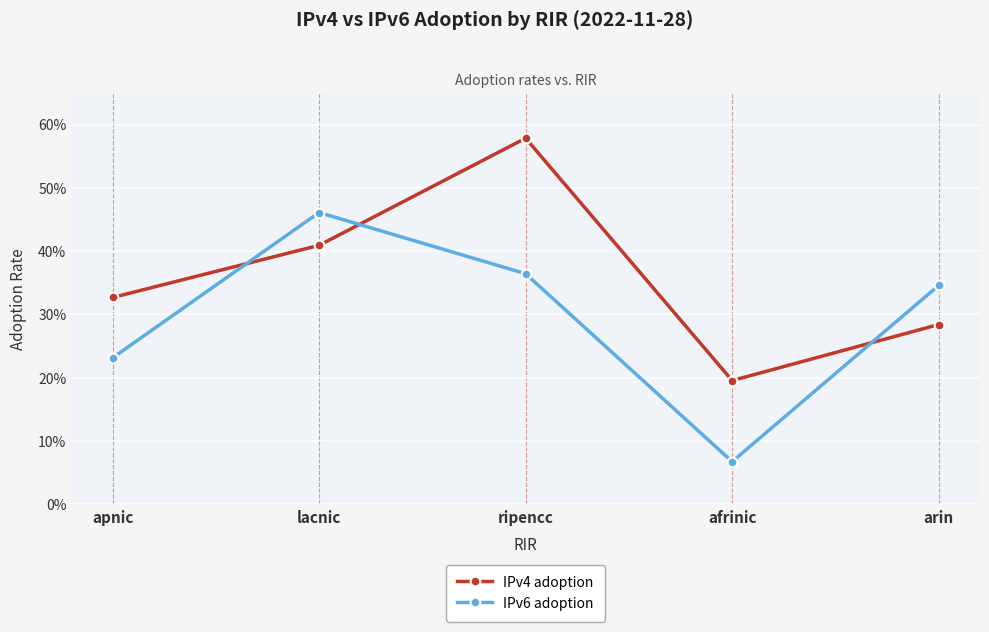

What are all the series names shown in the legend?

IPv4 adoption, IPv6 adoption